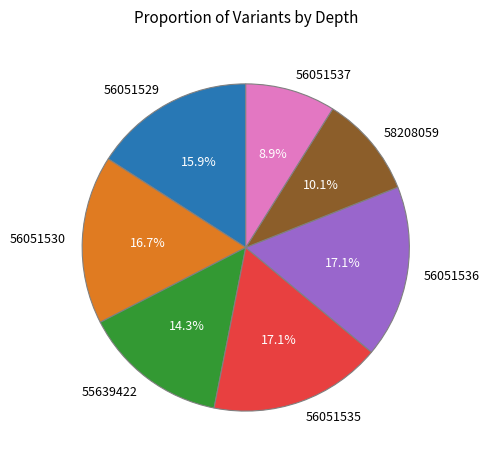

Does 55639422 represent more than half of the total?

No